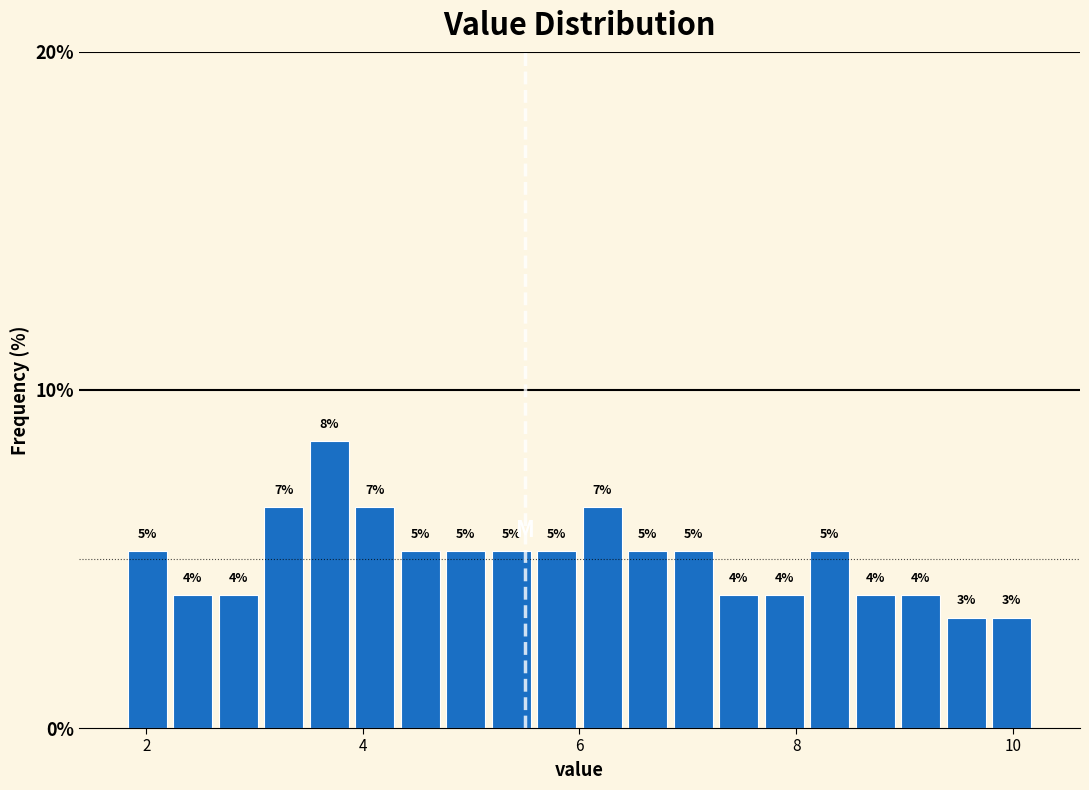

Around what value on the x-axis is the tallest bar? Give the approximate position of its centre, as read against the axis.

3.6